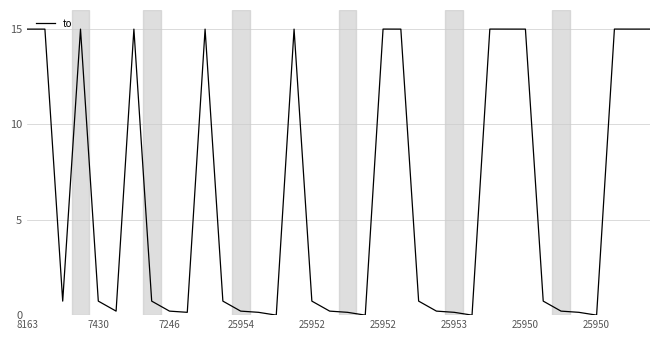

Is this an area chart (filled region under the line)?

No